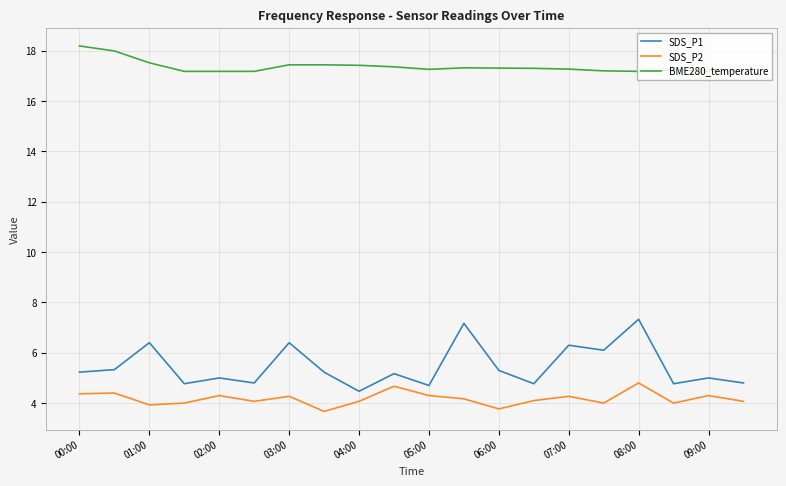

What is the greatest value displayed?

18.2